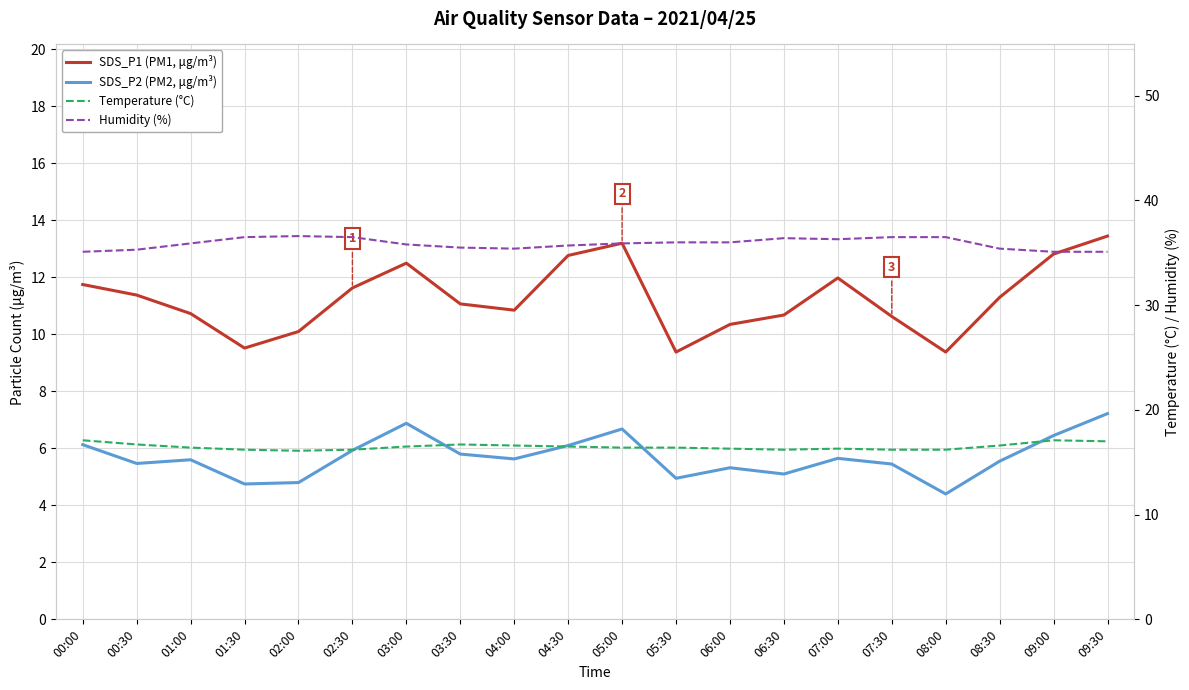

What is the label of the 17th point from the right?

01:30